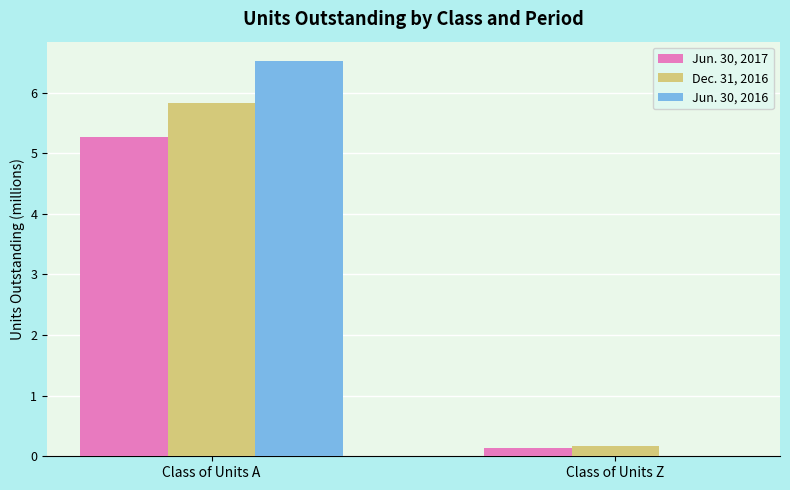

What is the approximate value of Jun. 30, 2017 at Class of Units Z?

0.1